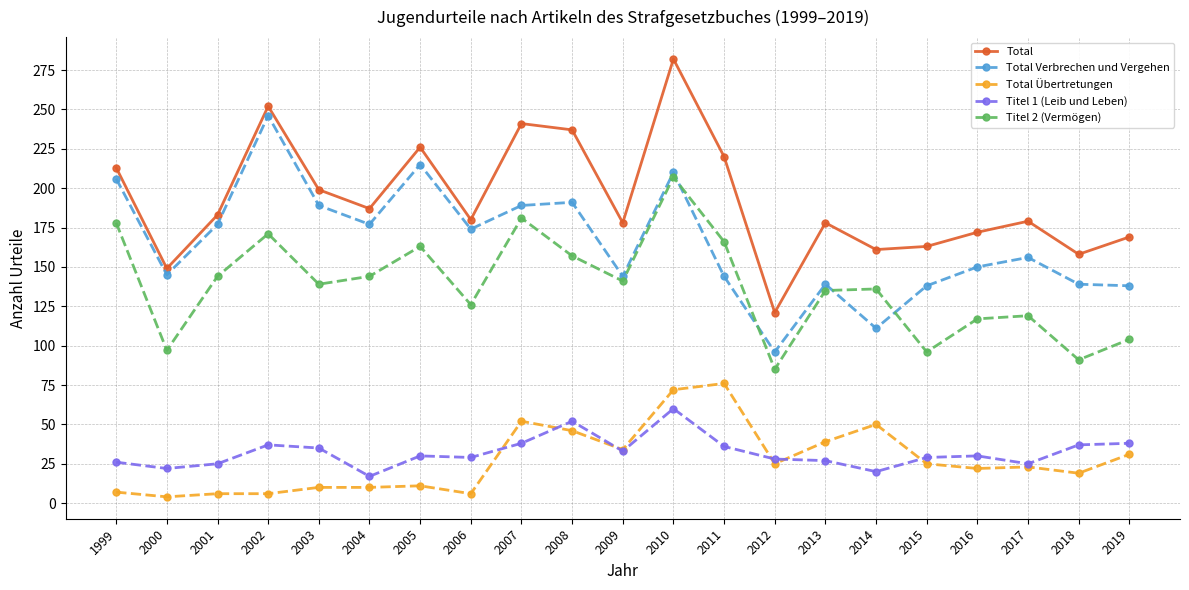

Read the Titel 1 (Leib und Leben) value at 2019, to the nearest 5.

40